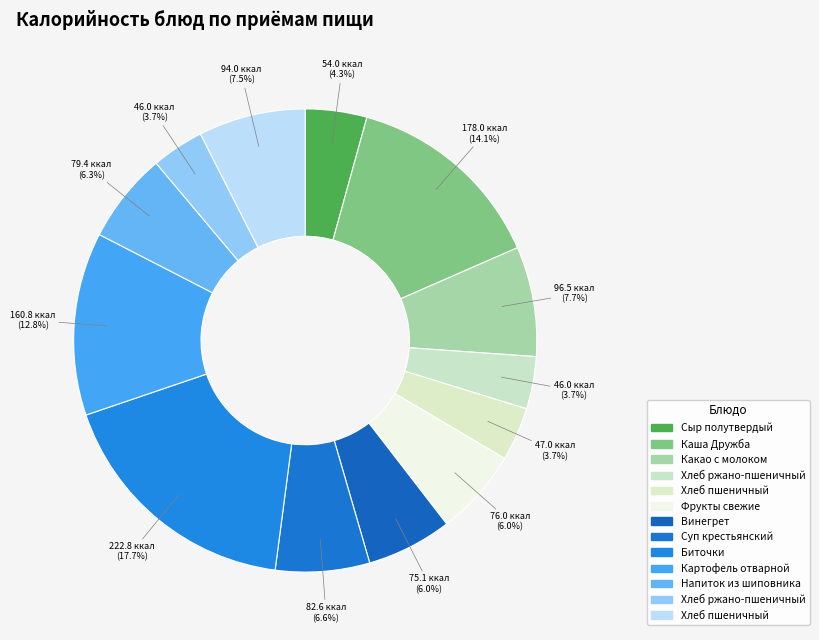

To the nearest percent, what is the average slice percentage?

8%